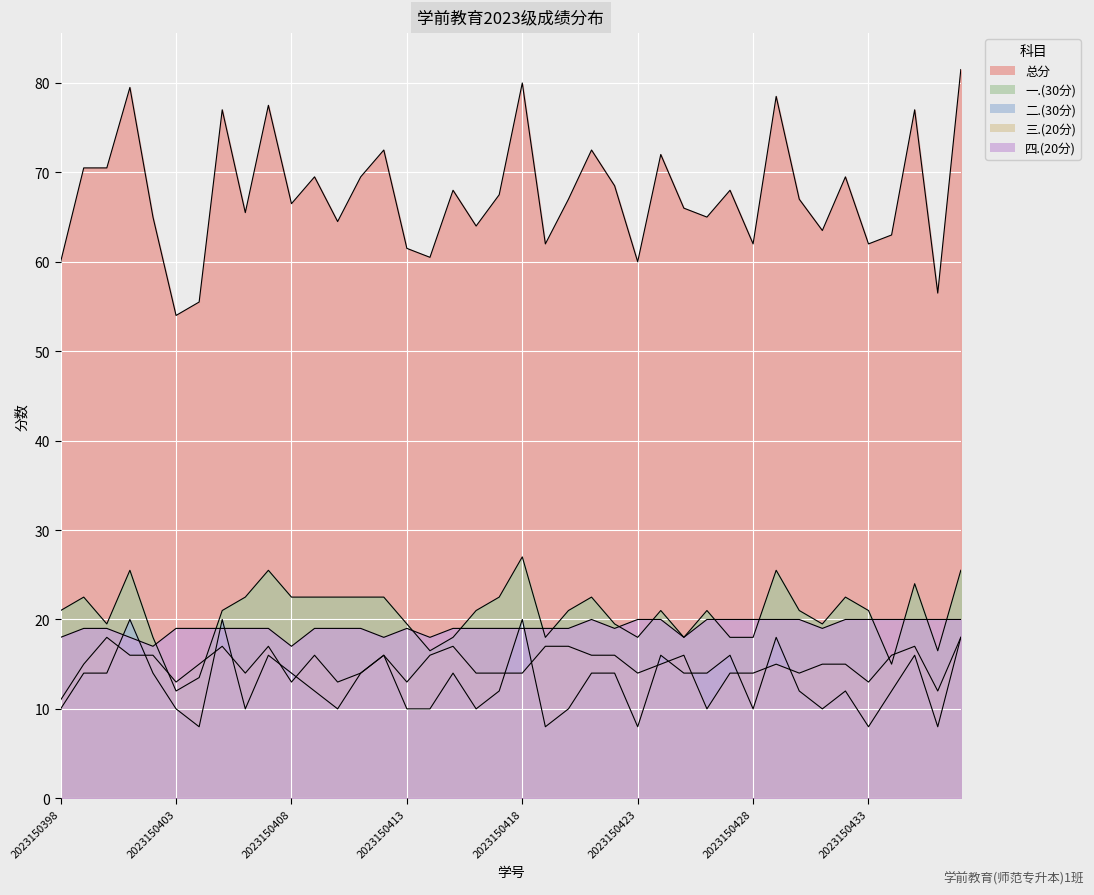

Count the number of data series in this chart.

5